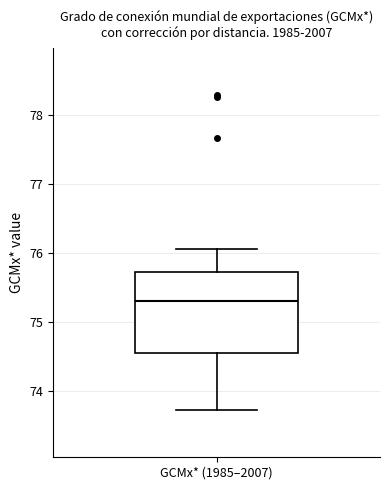

Where is the lower edge of the box for GCMx* (1985–2007) on the y-axis? The values are not printed on the chart, so give them approximately, as read against the axis.

74.5